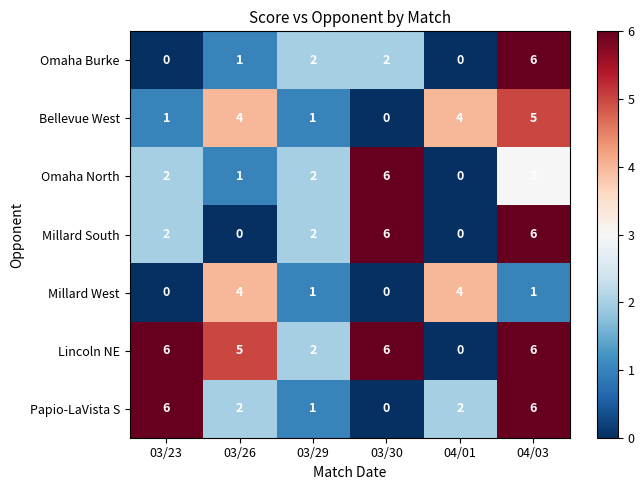

What is the difference between the second highest and minimum values in the Millard West series?

4